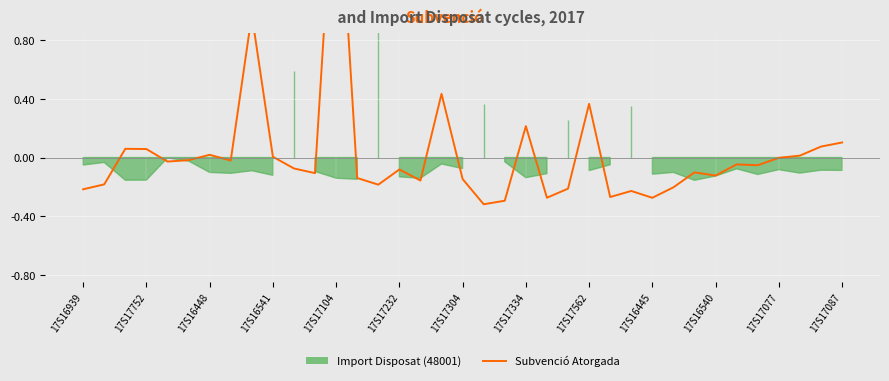

What is the approximate value at 17S16445?

-0.3